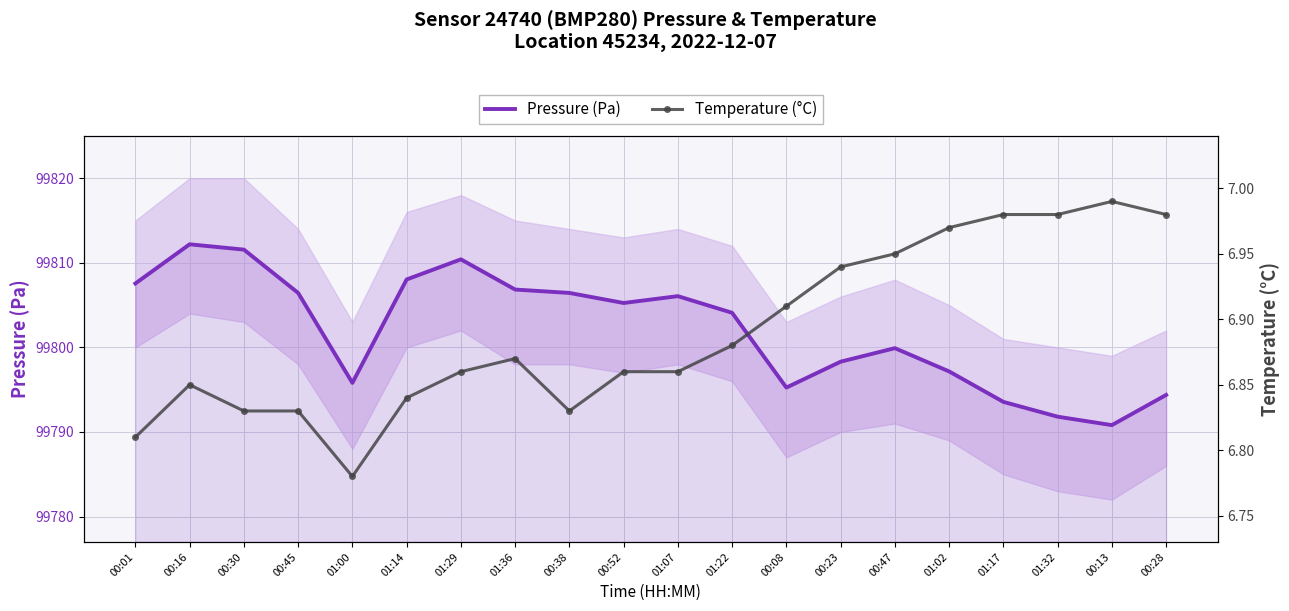

Reading right to left, list all the values displayed in this chart.

Pressure (Pa): 00:28=99794.4	00:13=99790.8	01:32=99791.8	01:17=99793.6	01:02=99797.2	00:47=99799.9	00:23=99798.3	00:08=99795.2	01:22=99804.1	01:07=99806.1	00:52=99805.2	00:38=99806.4	01:36=99806.8	01:29=99810.4	01:14=99808.0	01:00=99795.8	00:45=99806.4	00:30=99811.6	00:16=99812.2	00:01=99807.6
Temperature (°C): 00:28=7.0	00:13=7.0	01:32=7.0	01:17=7.0	01:02=7.0	00:47=7.0	00:23=6.9	00:08=6.9	01:22=6.9	01:07=6.9	00:52=6.9	00:38=6.8	01:36=6.9	01:29=6.9	01:14=6.8	01:00=6.8	00:45=6.8	00:30=6.8	00:16=6.8	00:01=6.8